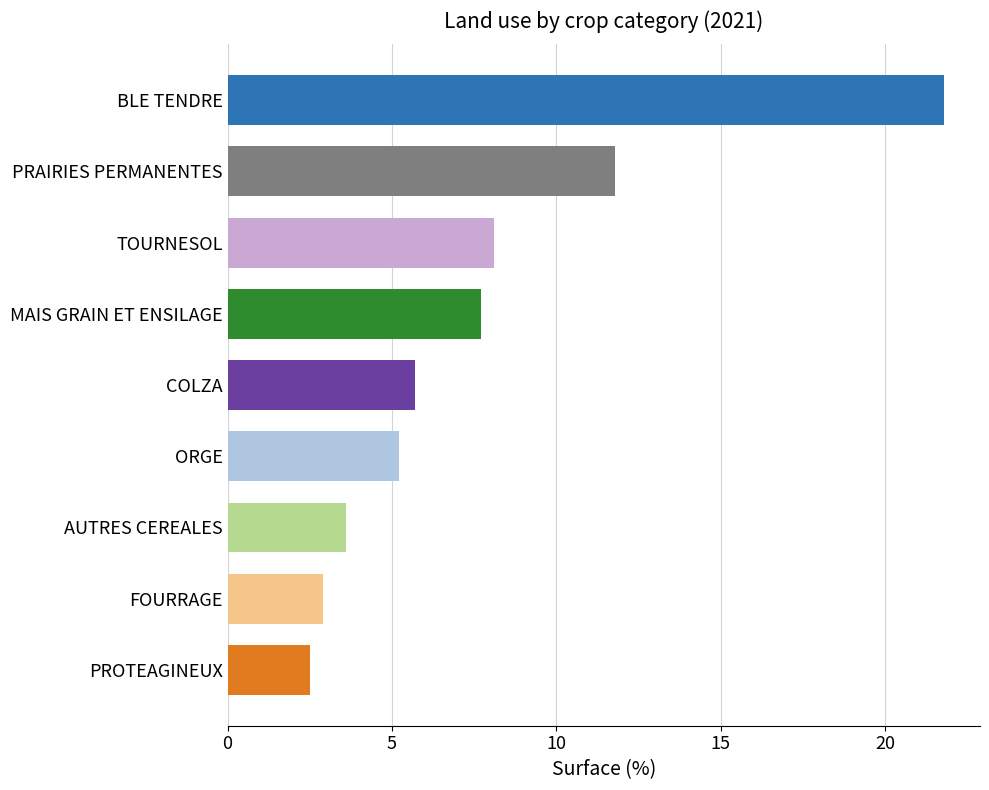

Between AUTRES CEREALES and PRAIRIES PERMANENTES, which is larger?

PRAIRIES PERMANENTES